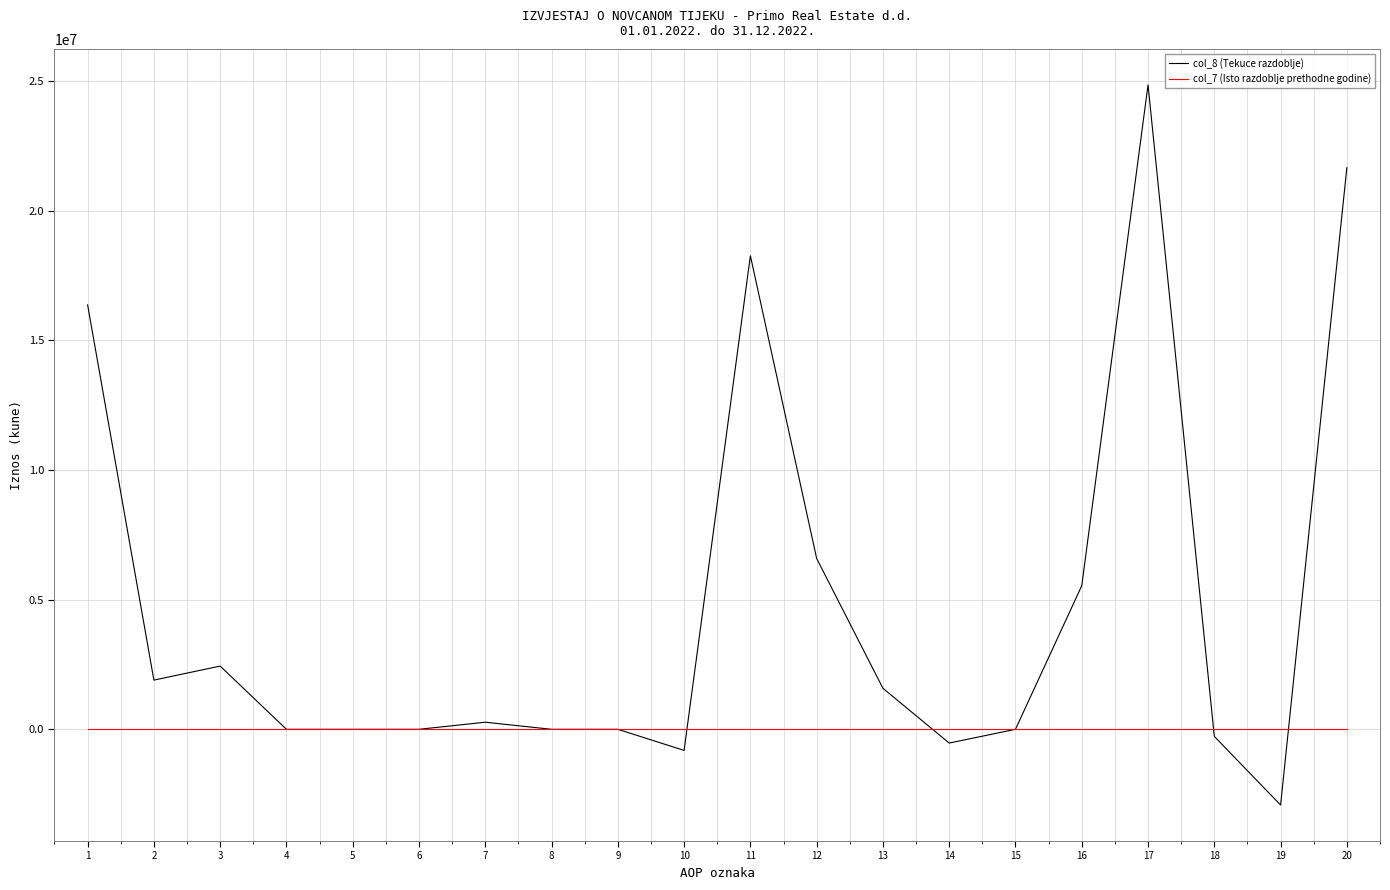

Which series ends up on top after the final intersection of col_7 (Isto razdoblje prethodne godine) and col_8 (Tekuce razdoblje)?

col_8 (Tekuce razdoblje)